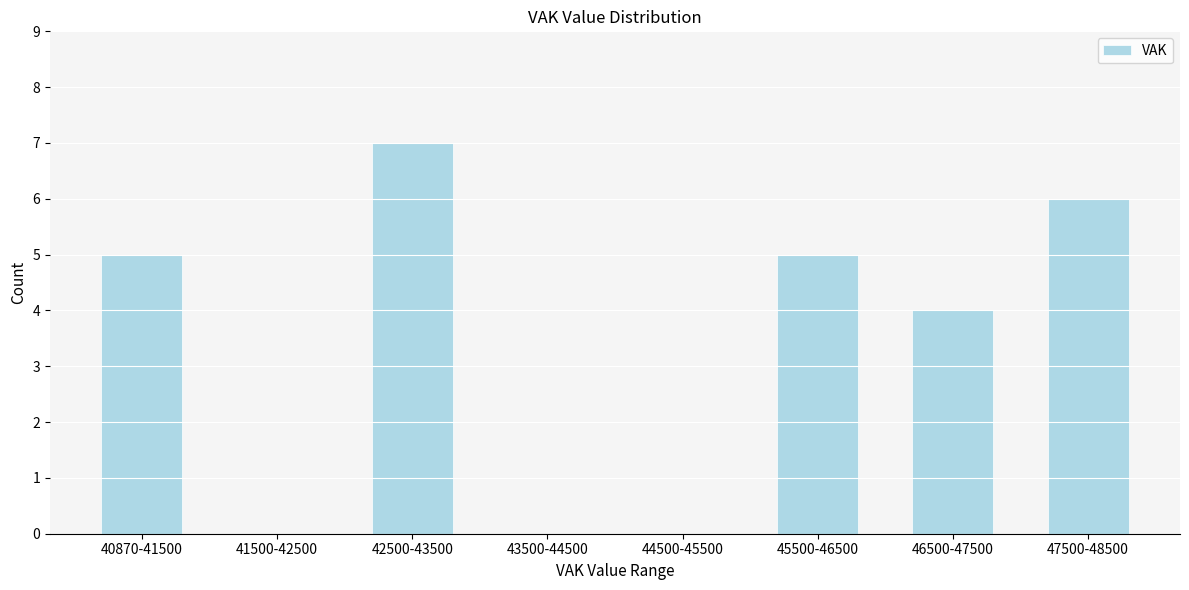

Reading left to right, list all the values displayed in this chart.

40870-41500=5	41500-42500=0	42500-43500=7	43500-44500=0	44500-45500=0	45500-46500=5	46500-47500=4	47500-48500=6